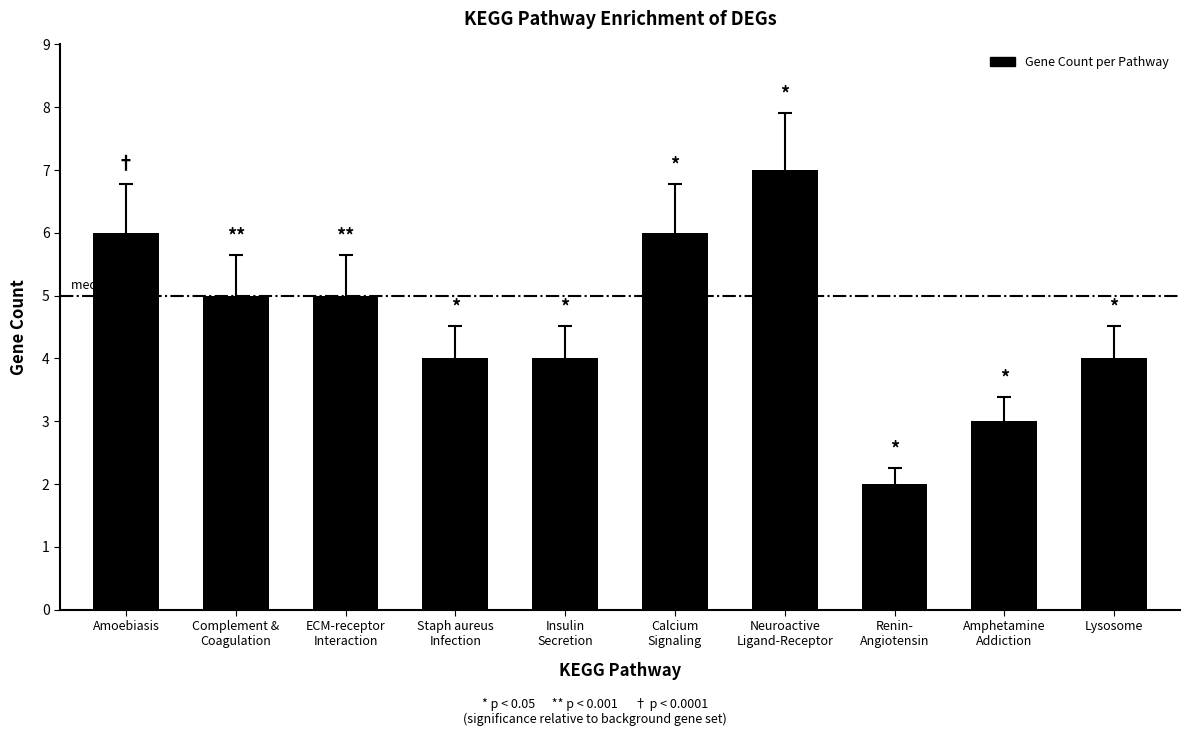

What is the smallest value displayed?

2